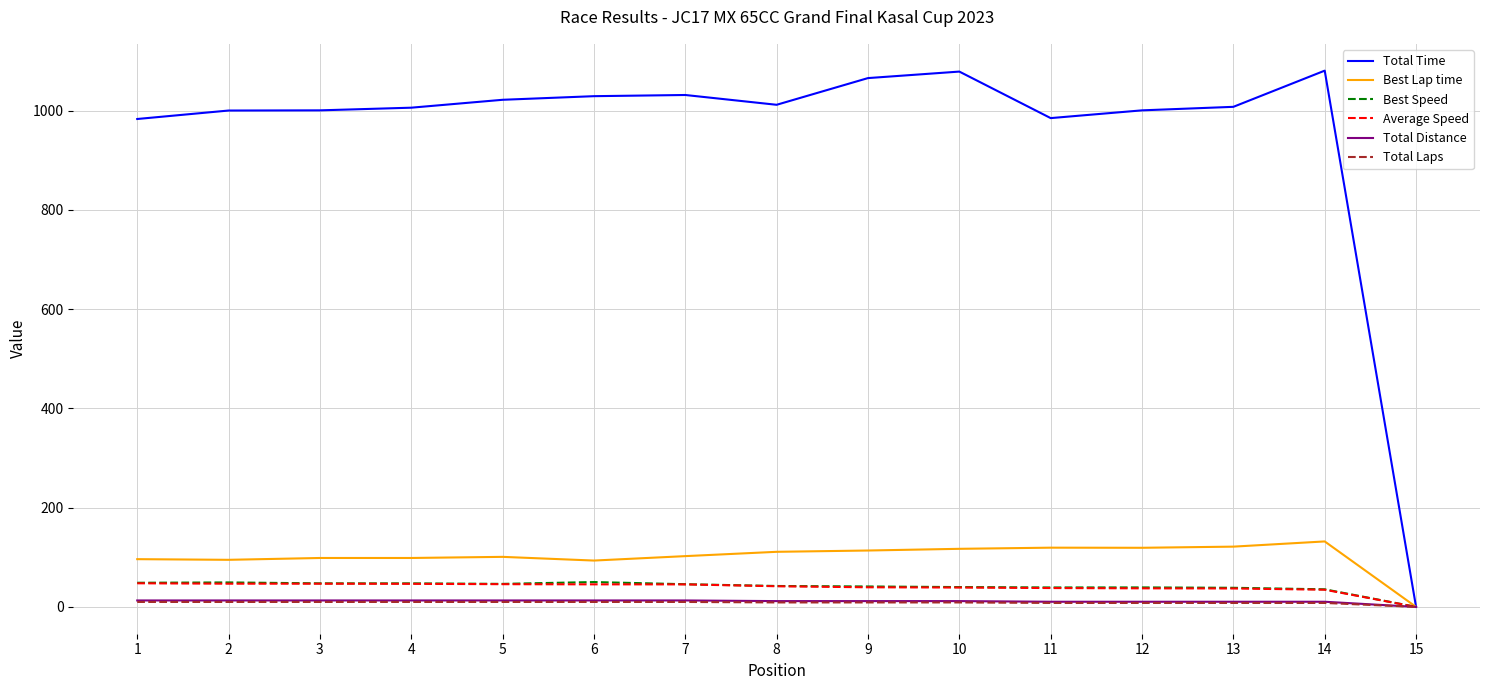

Is the value of Total Distance at 14 greater than the value of Best Lap time at 12?

No